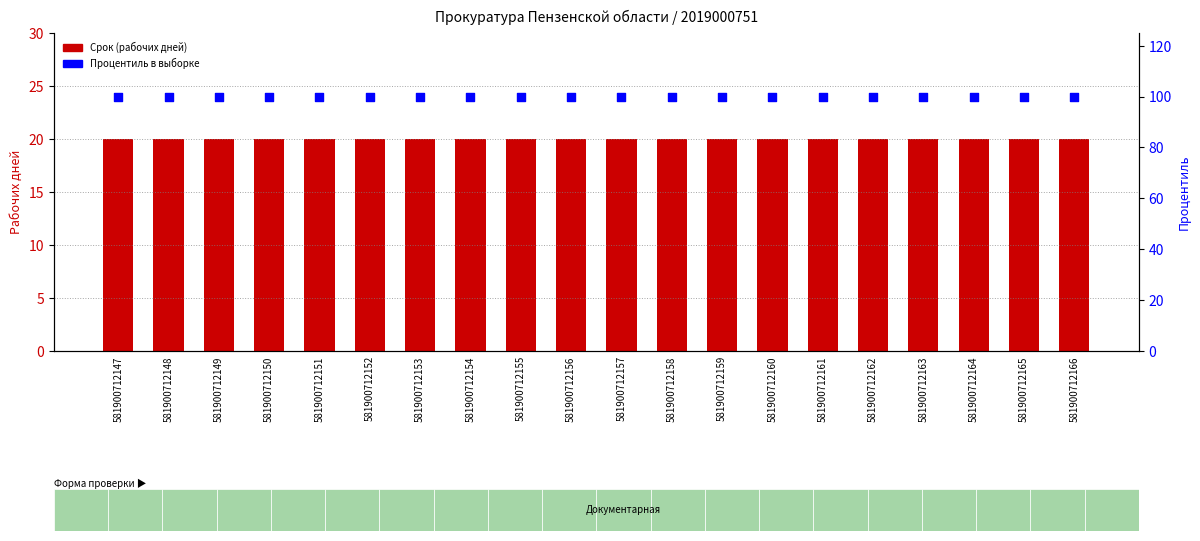

What is the total value across all series at 581900712158?

120